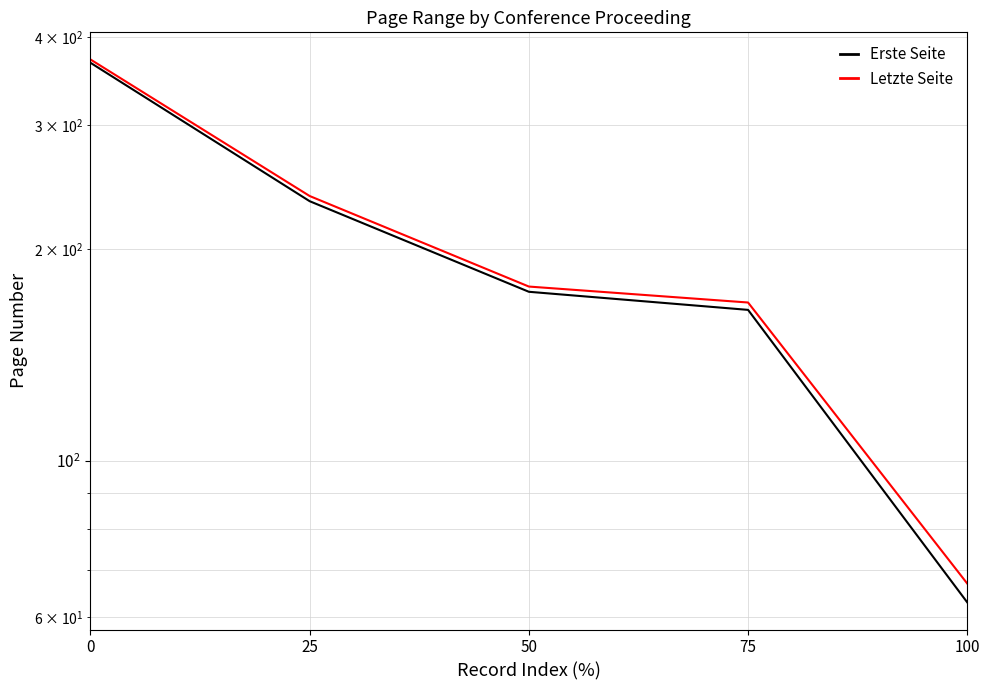

Between 0 and 50, which series saw the biggest shift?

Letzte Seite